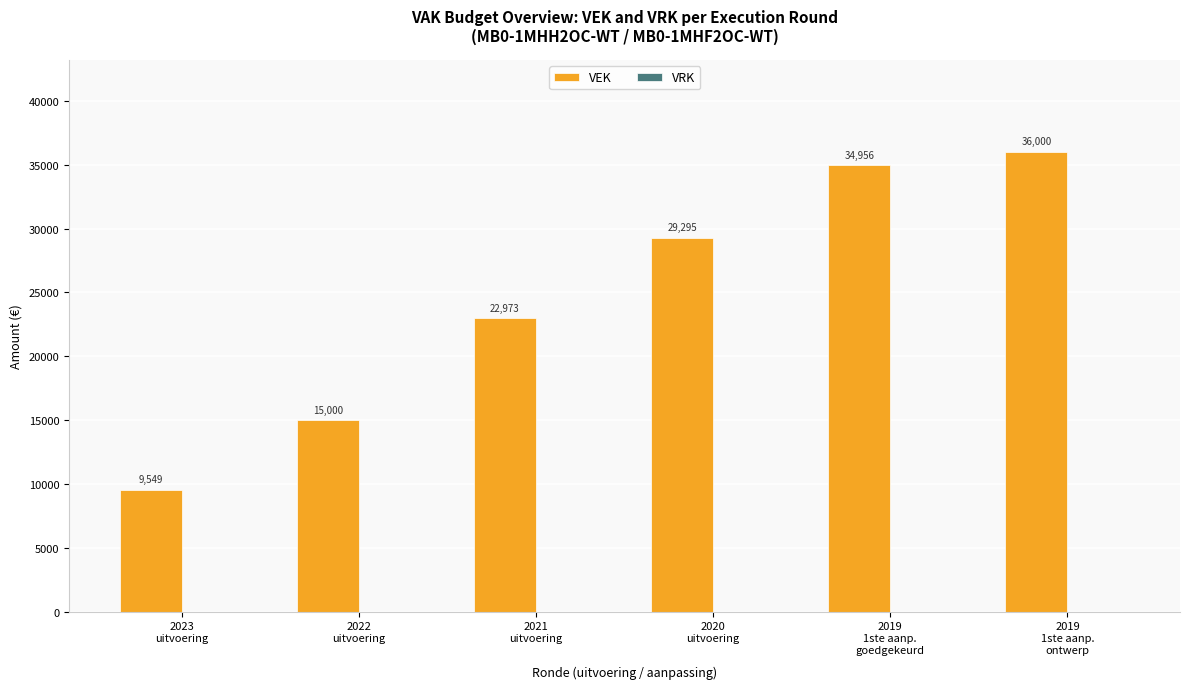

What is the value of the 4th bar from the left?

29295